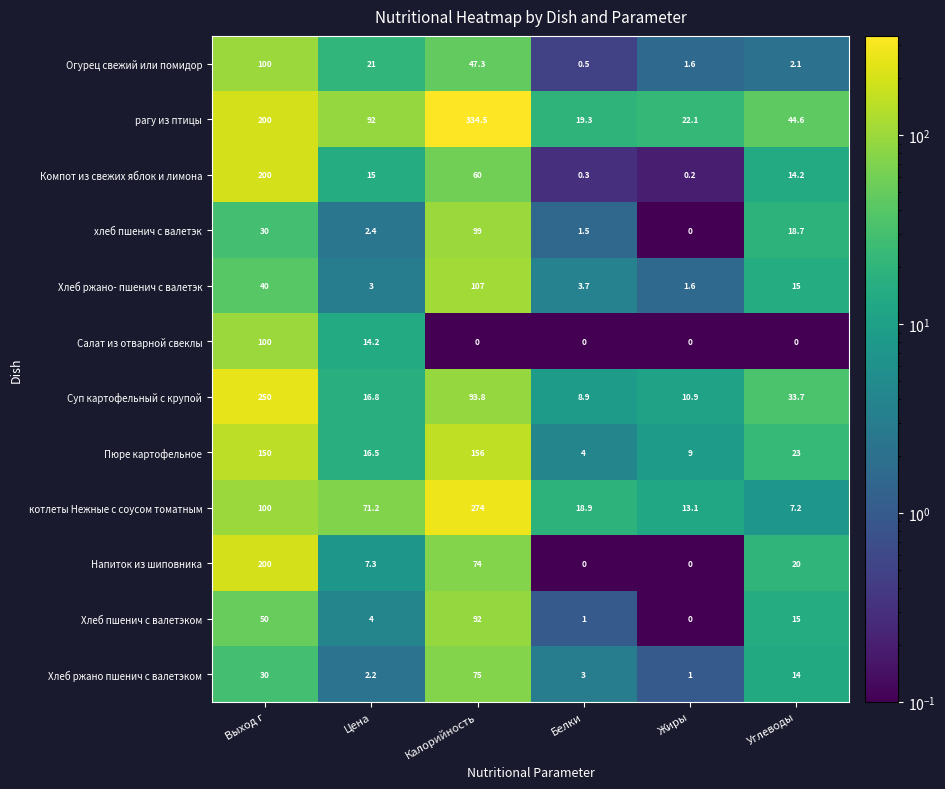

Which series has the largest range (max minus min)?

рагу из птицы